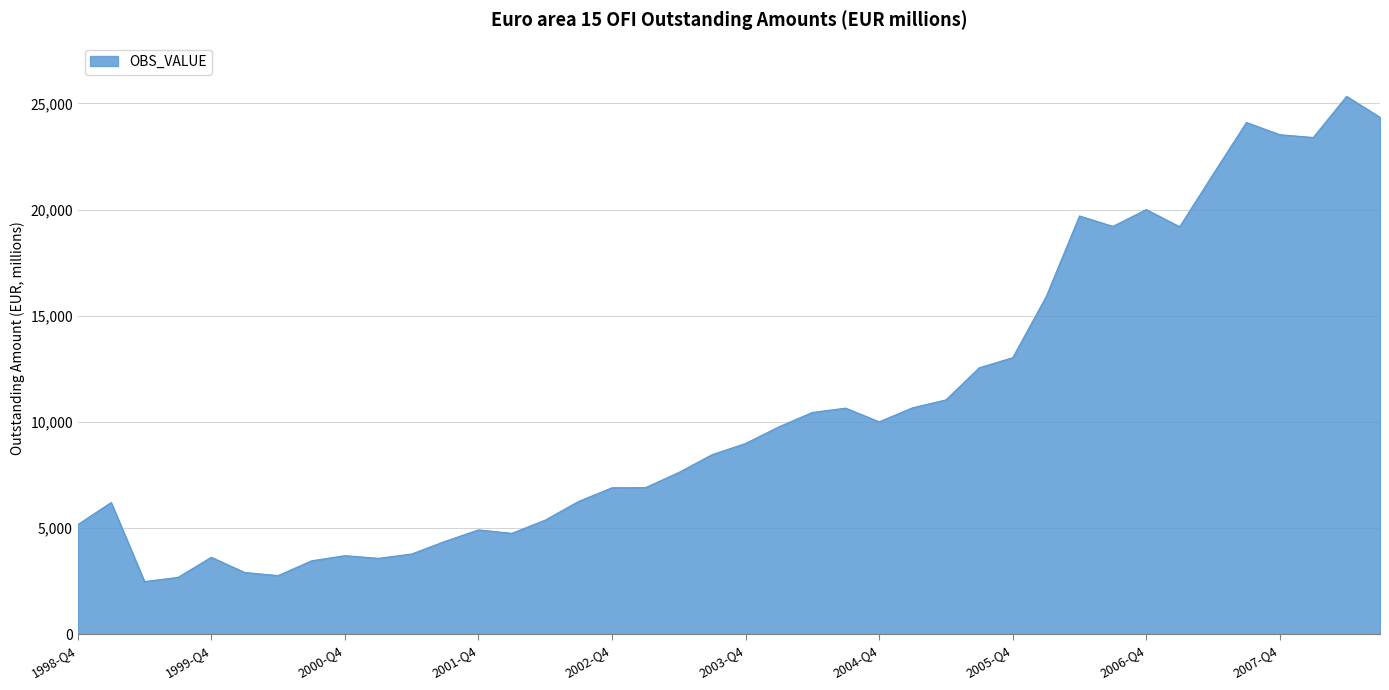

What is the difference between the maximum and minimum values?

22863.3